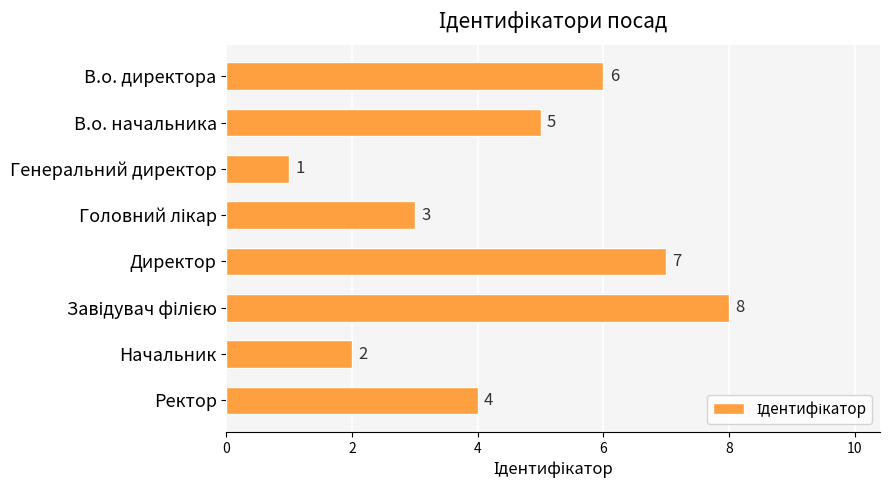

Reading top to bottom, what are all the values shown in this chart?

6	5	1	3	7	8	2	4